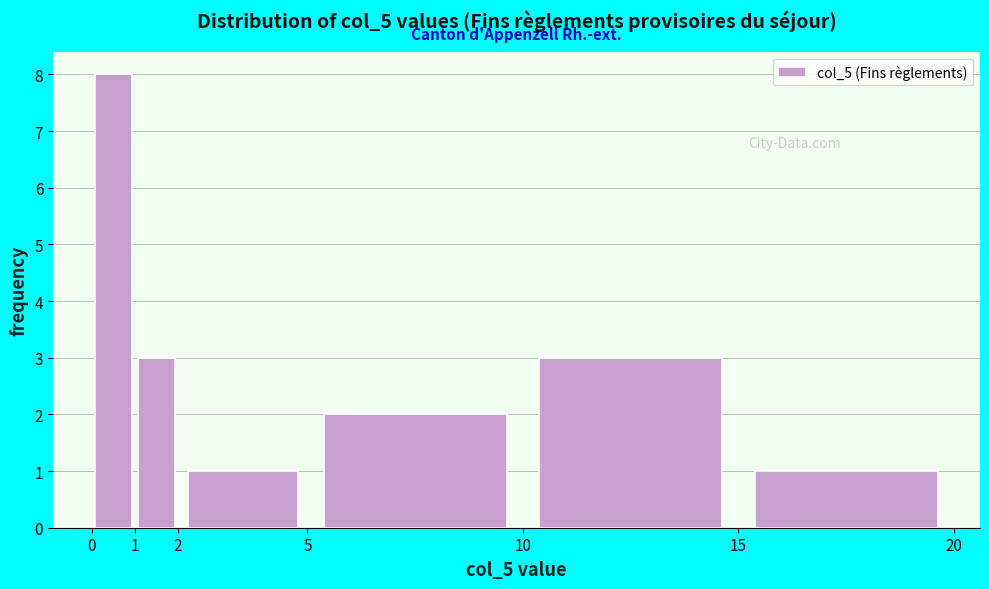

Reading left to right, list every bar in this chart as the range it spans on the x-axis followed by its height. The values are not printed on the chart, so give them approximately, as read against the axis.

0 to 1: 8
1 to 2: 3
2 to 5: 1
5 to 10: 2
10 to 15: 3
15 to 20: 1